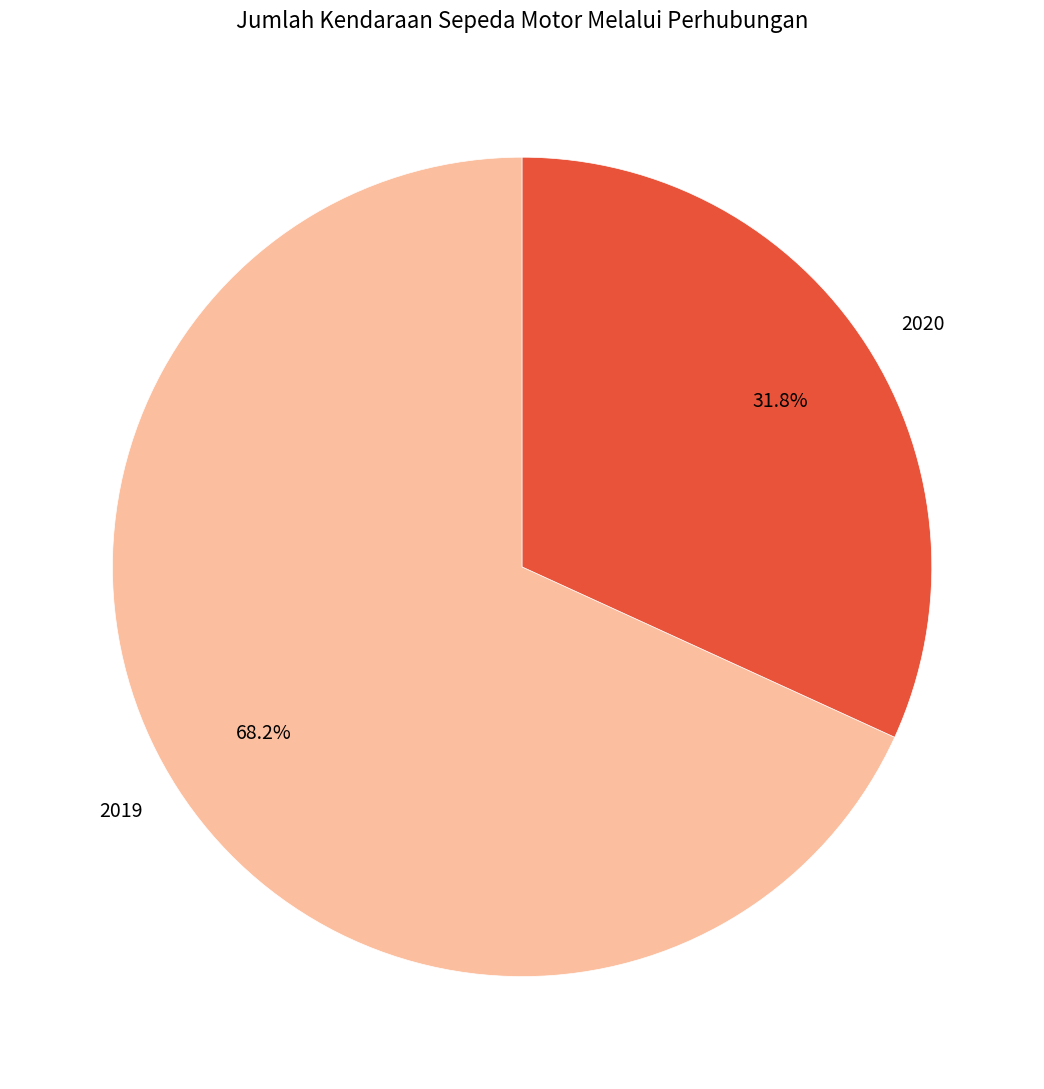

To the nearest percent, what is the combined percentage of 2020 and 2019?

100%